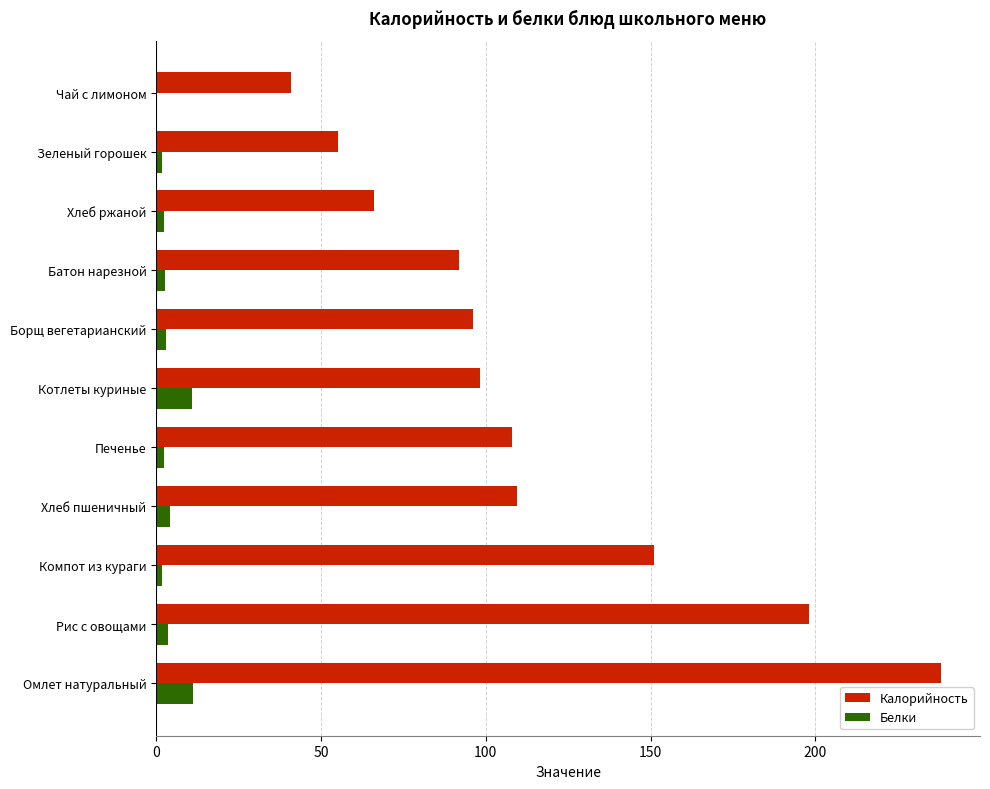

Where is Калорийность nearest to the value 139?

Компот из кураги